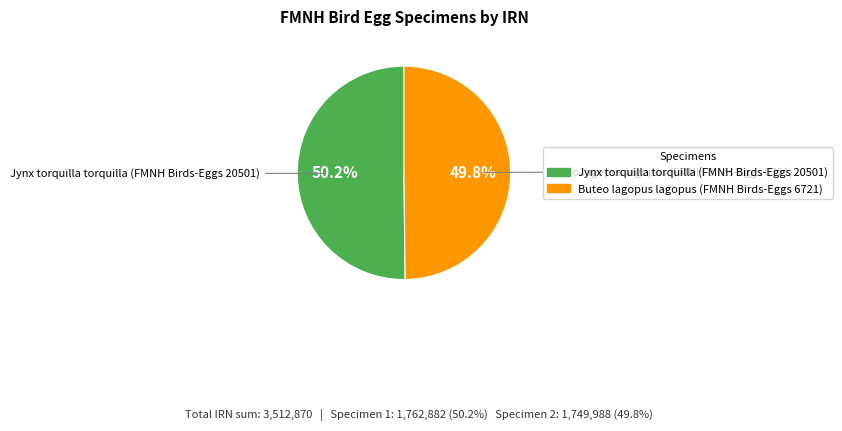

To the nearest percent, what percentage of the pie is Buteo lagopus lagopus (FMNH Birds-Eggs 6721)?

50%